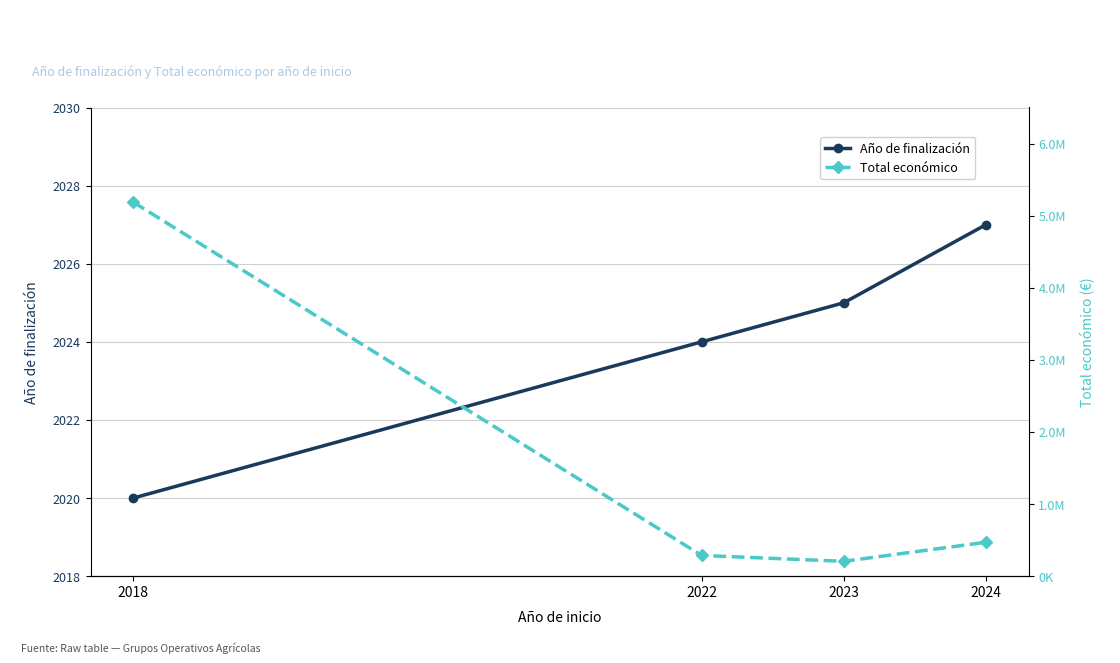

True or false: Año de finalización and Total económico intersect in this chart.

False